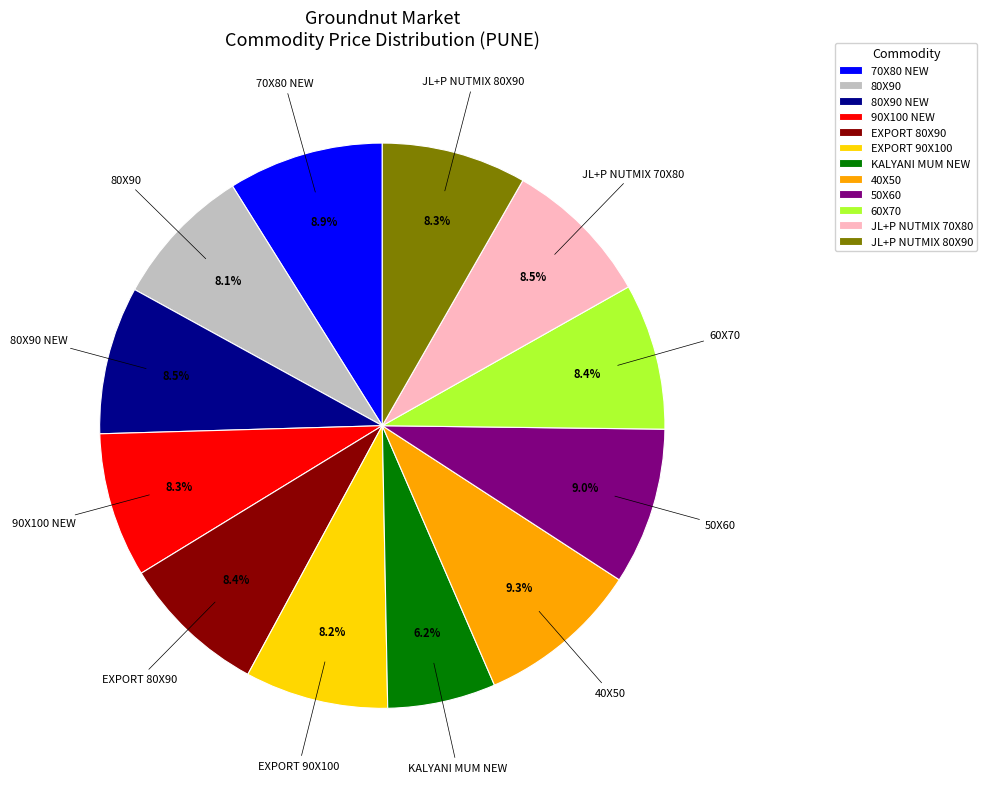

Which slice is the smallest?

KALYANI MUM NEW